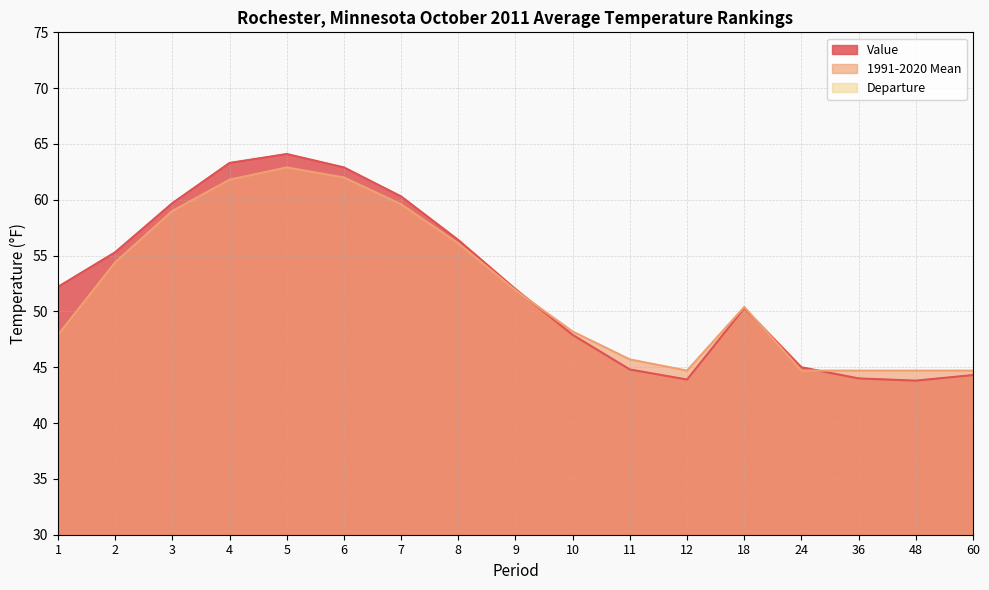

What is the value of the Value point at the 12th from the left?

43.9